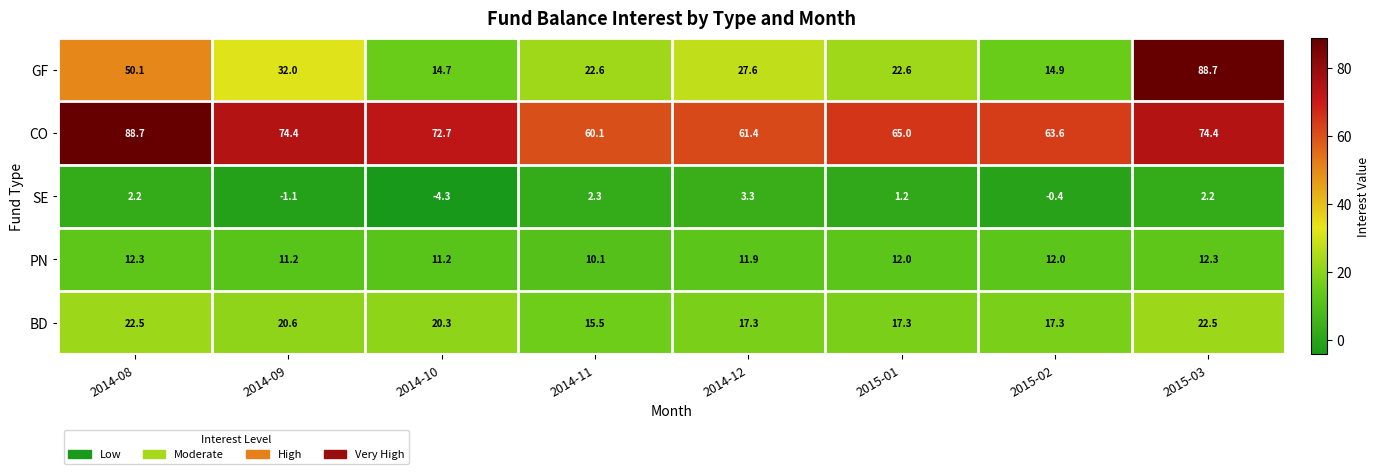

True or false: CO has a value of 74.4 at 2014-09.

True